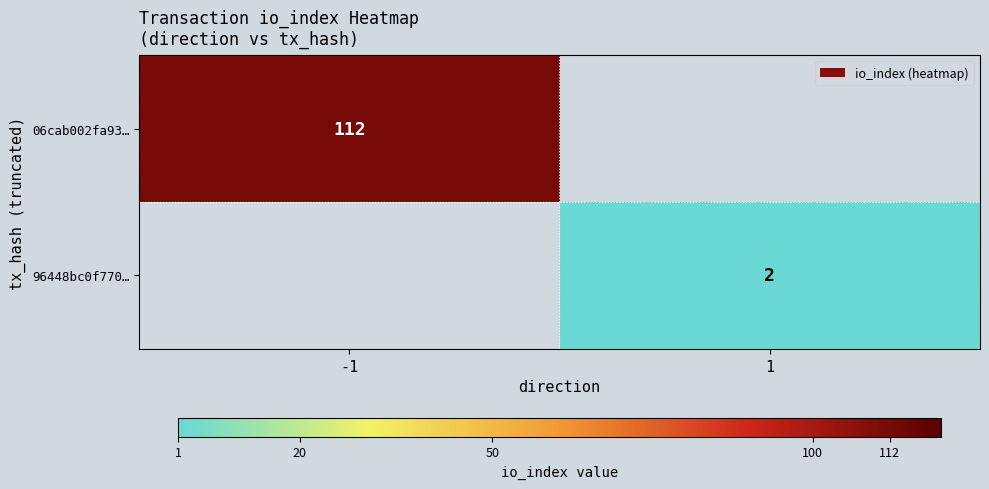

Is it true that 06cab002fa93… equals 66 at -1?

False